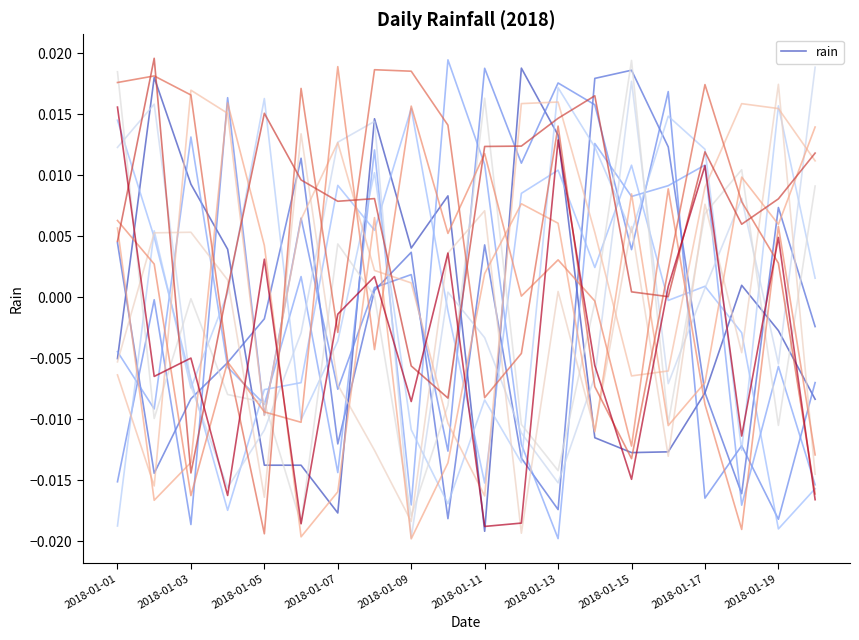

Does the chart have visible grid lines?

No